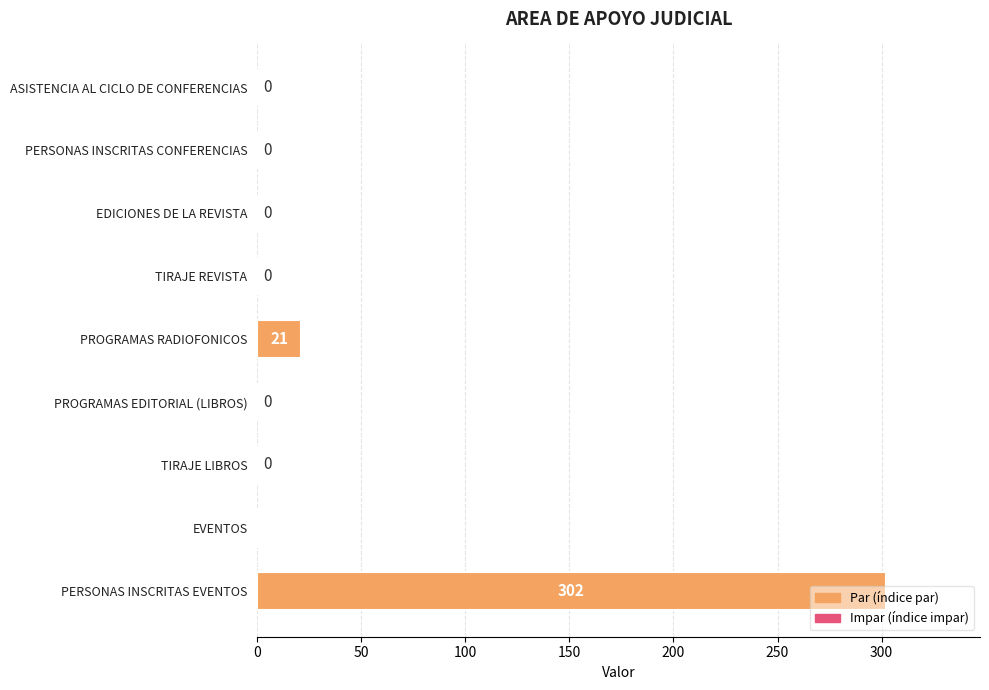

Which has a higher value, EDICIONES DE LA REVISTA or PROGRAMAS RADIOFONICOS?

PROGRAMAS RADIOFONICOS